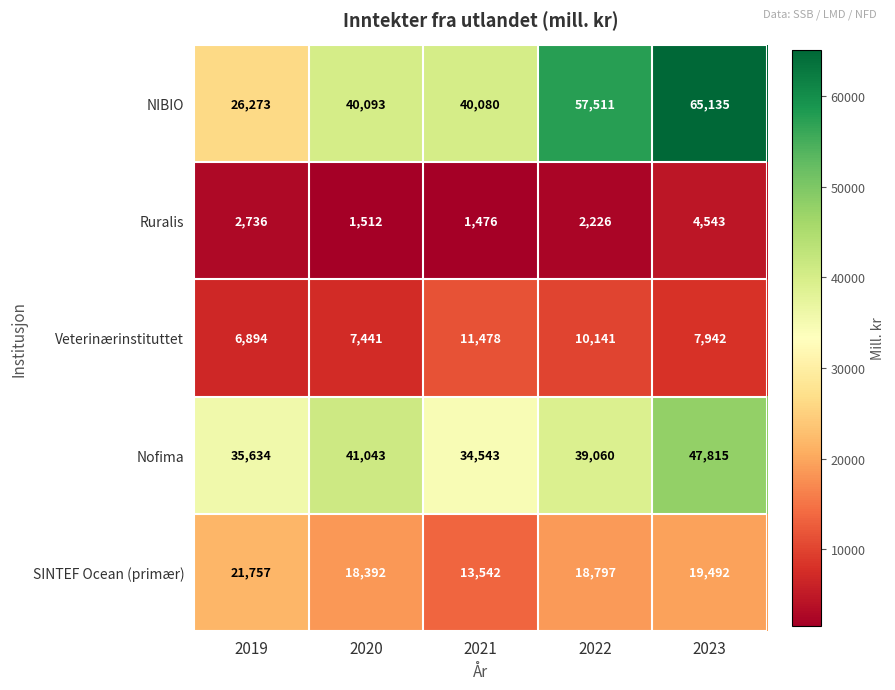

Which series has the widest spread of values?

NIBIO